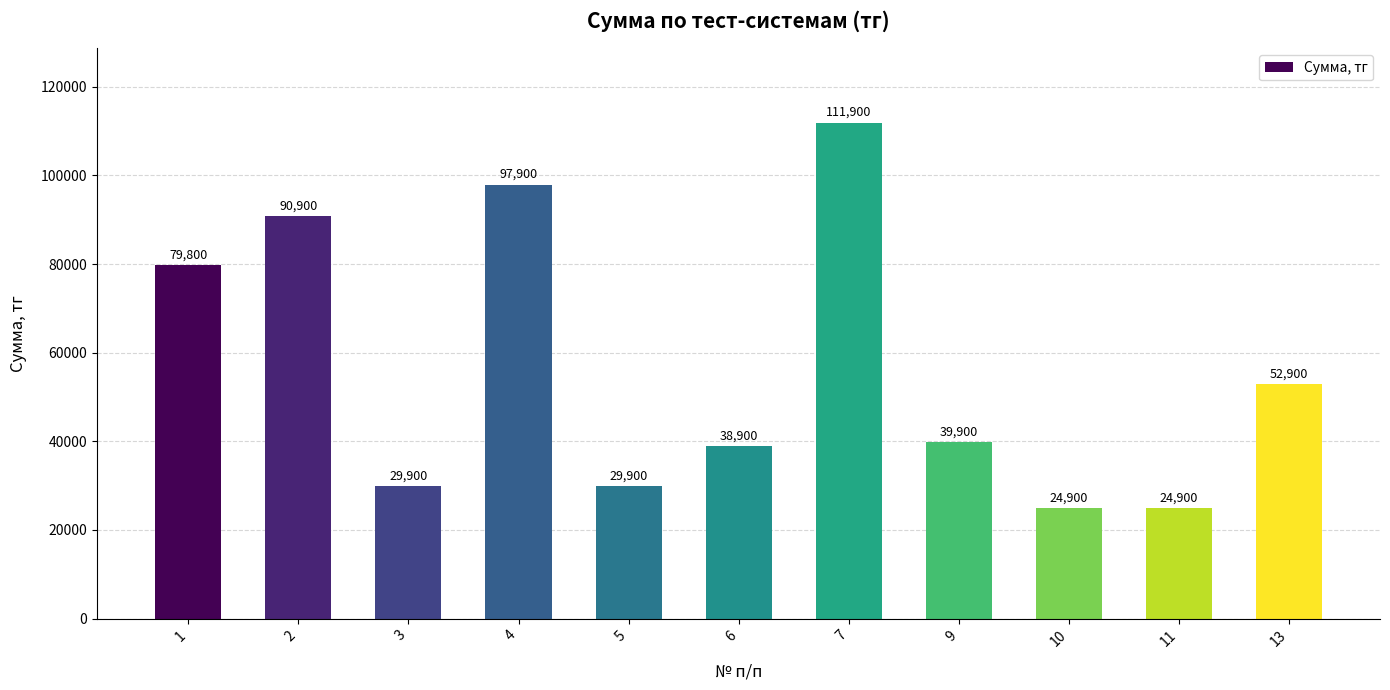

Reading right to left, extract all data points from this chart.

52900	24900	24900	39900	111900	38900	29900	97900	29900	90900	79800